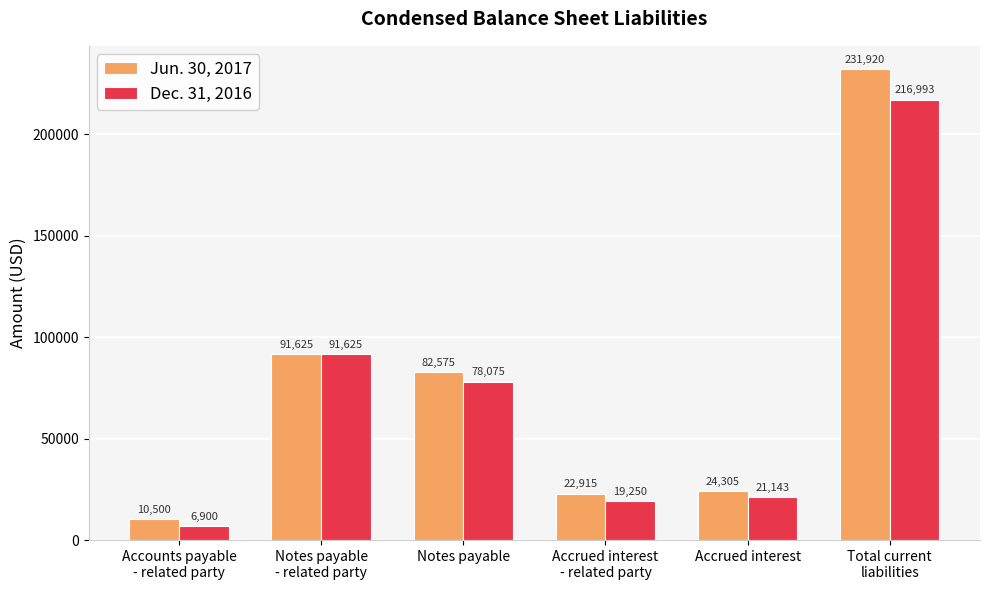

How many bars are there in total?

12